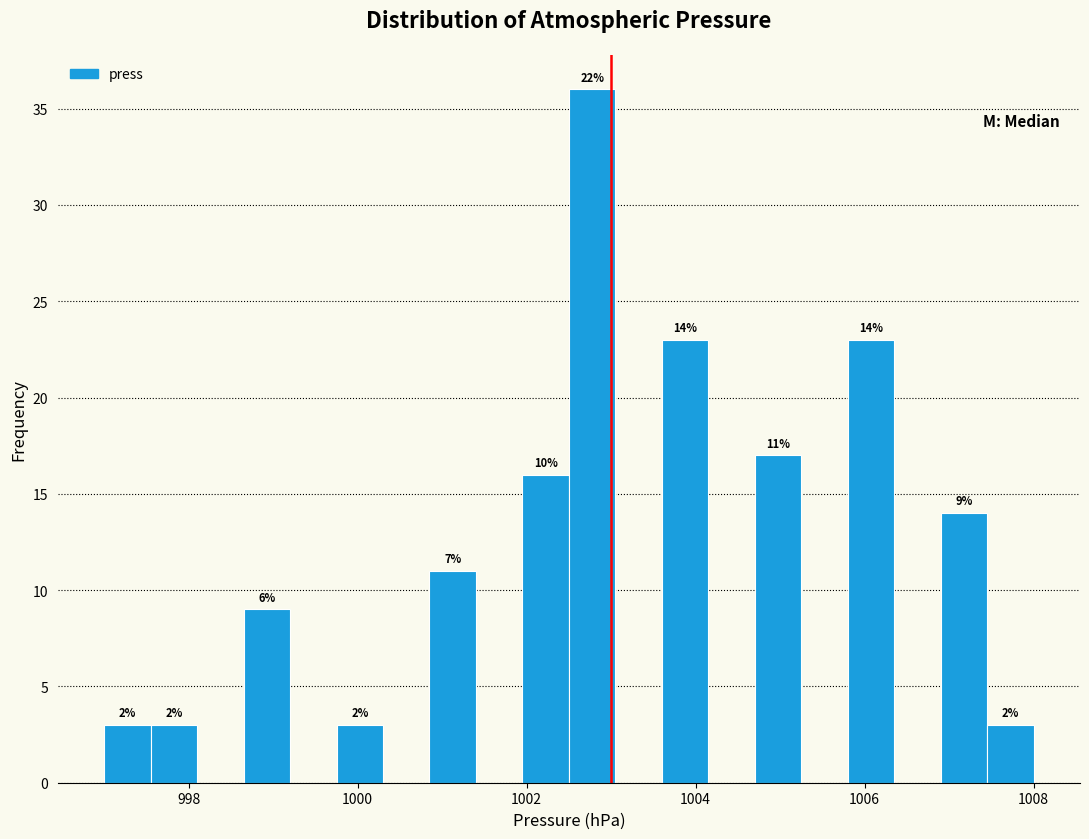

Read against the x-axis, roughly where is the centre of the tallest bar?

1002.8